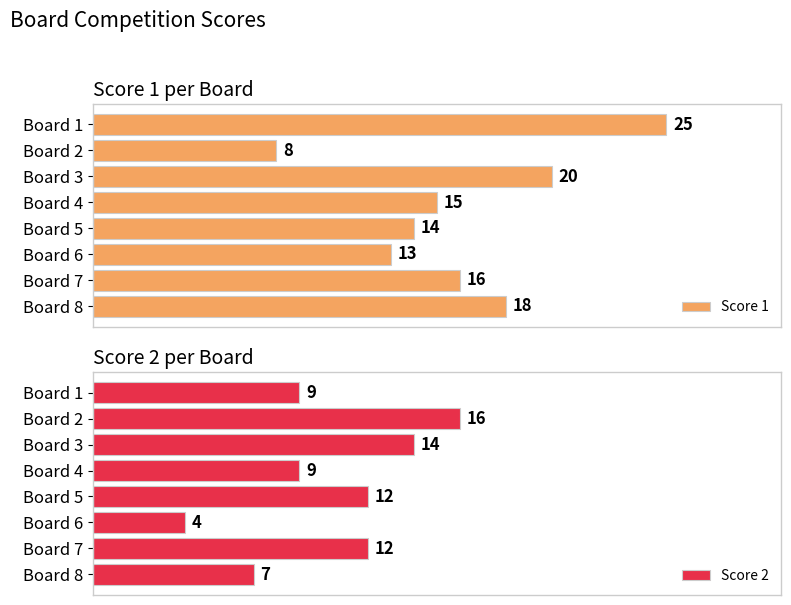

What is the maximum value shown in the chart?

25